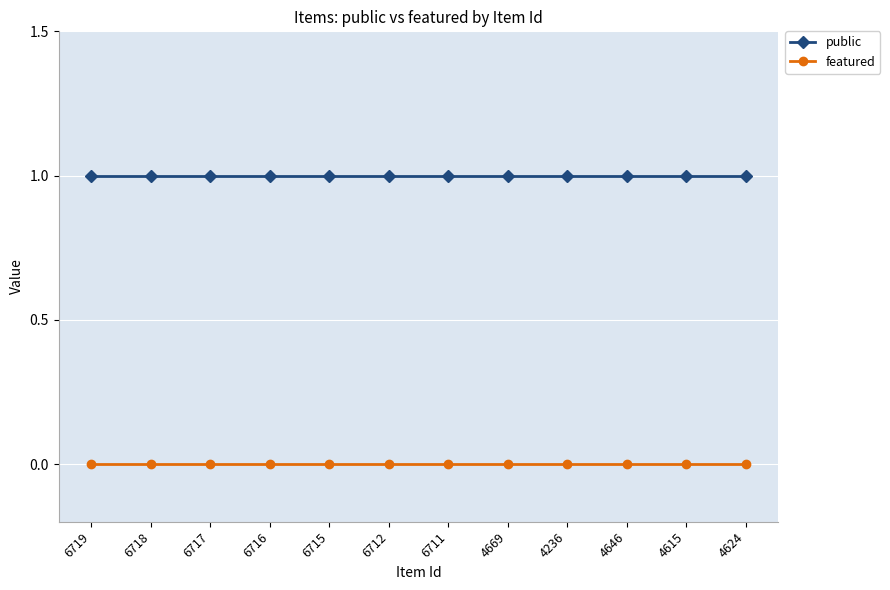

How many distinct data groups are displayed?

2